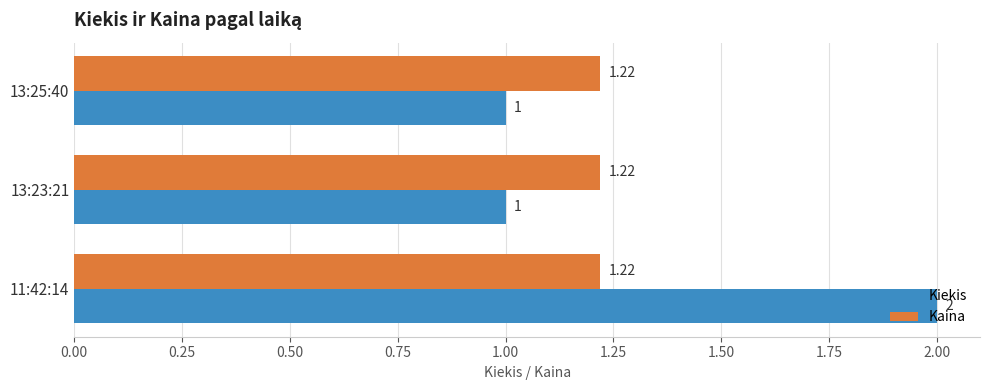

Which series has the widest spread of values?

Kiekis